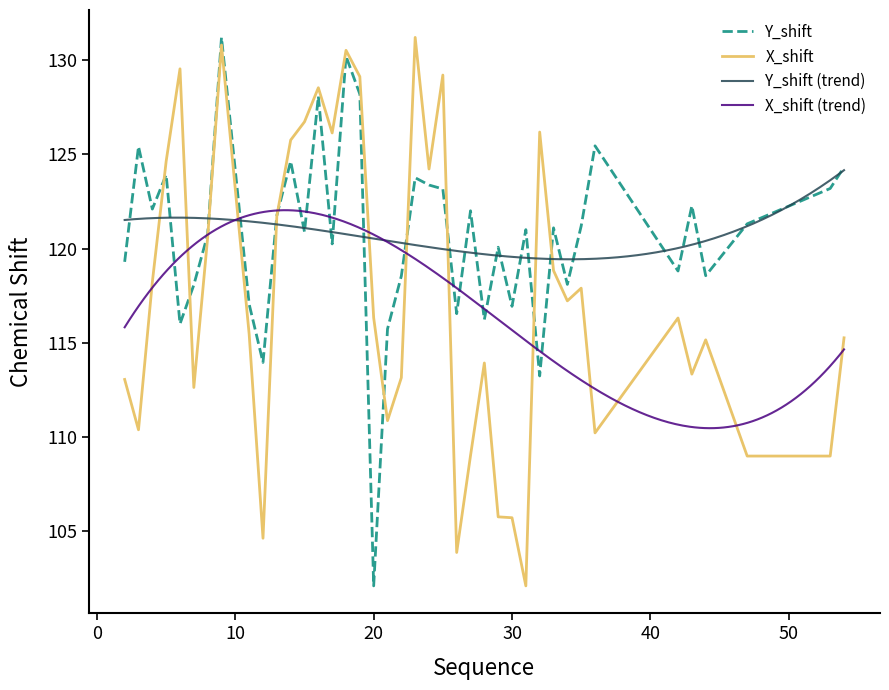

Which label corresponds to the largest value in the chart?

9